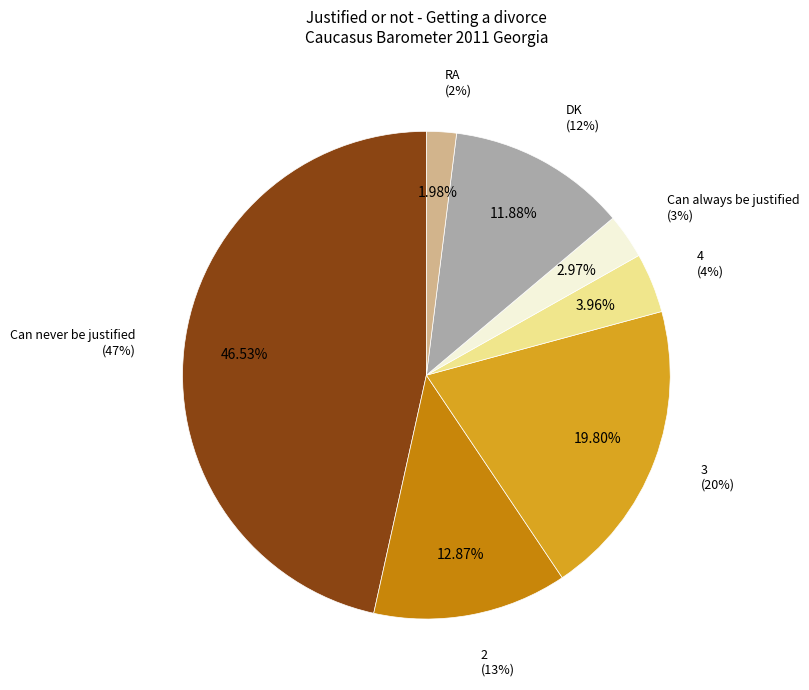

Which category has the biggest portion of the pie?

Can never be justified